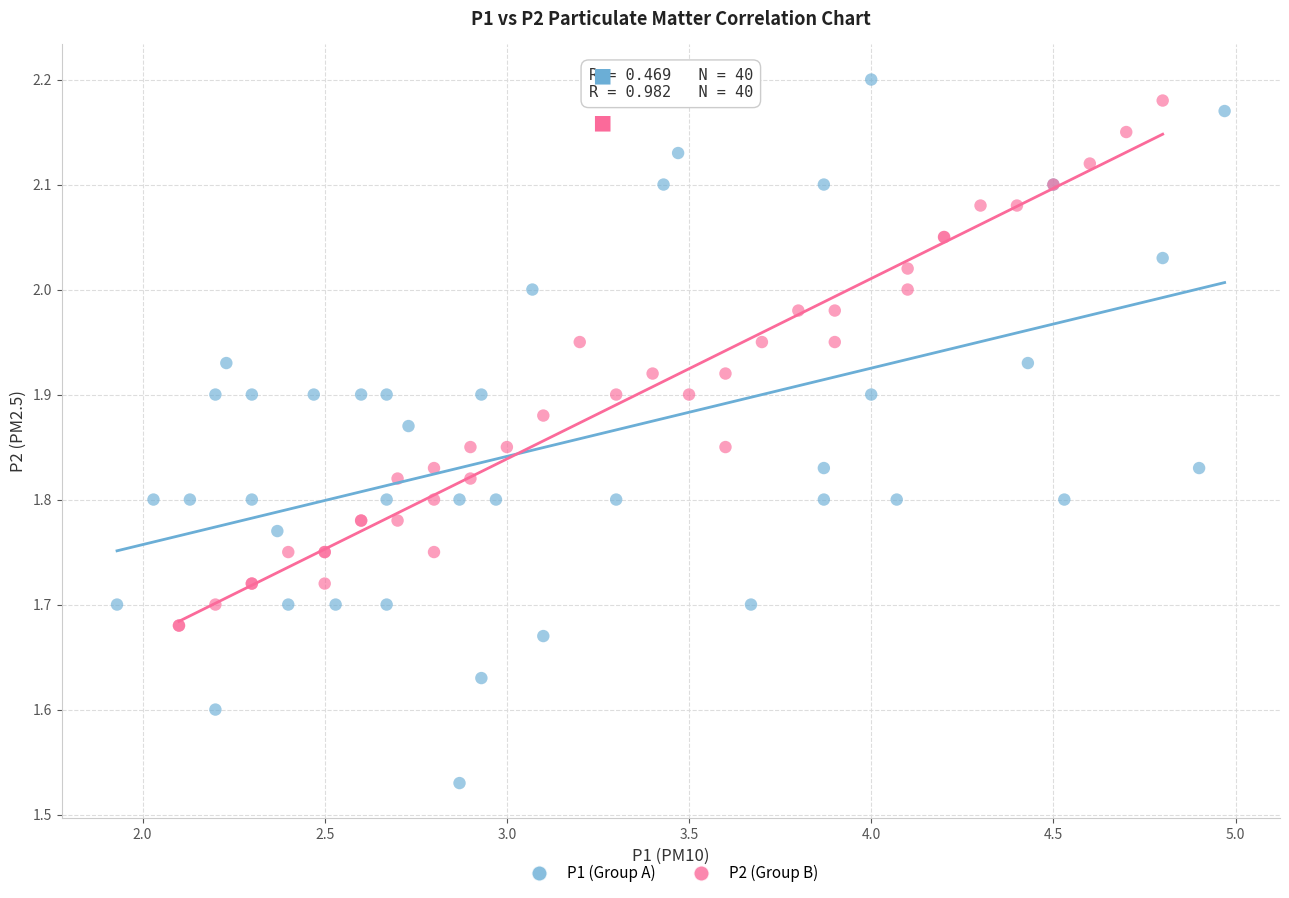

Which series has the widest spread of Y values?

P1 (Group A)